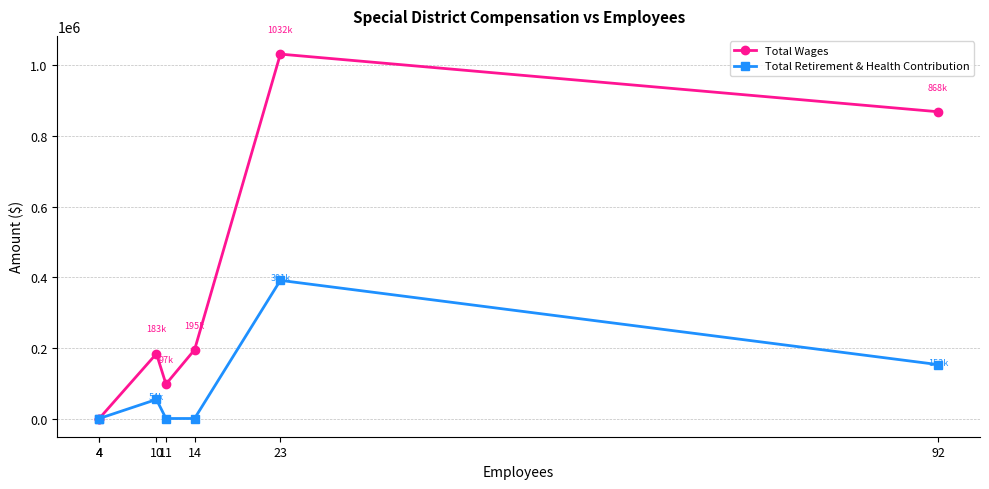

At which category does the chart reach its peak across all series?

23